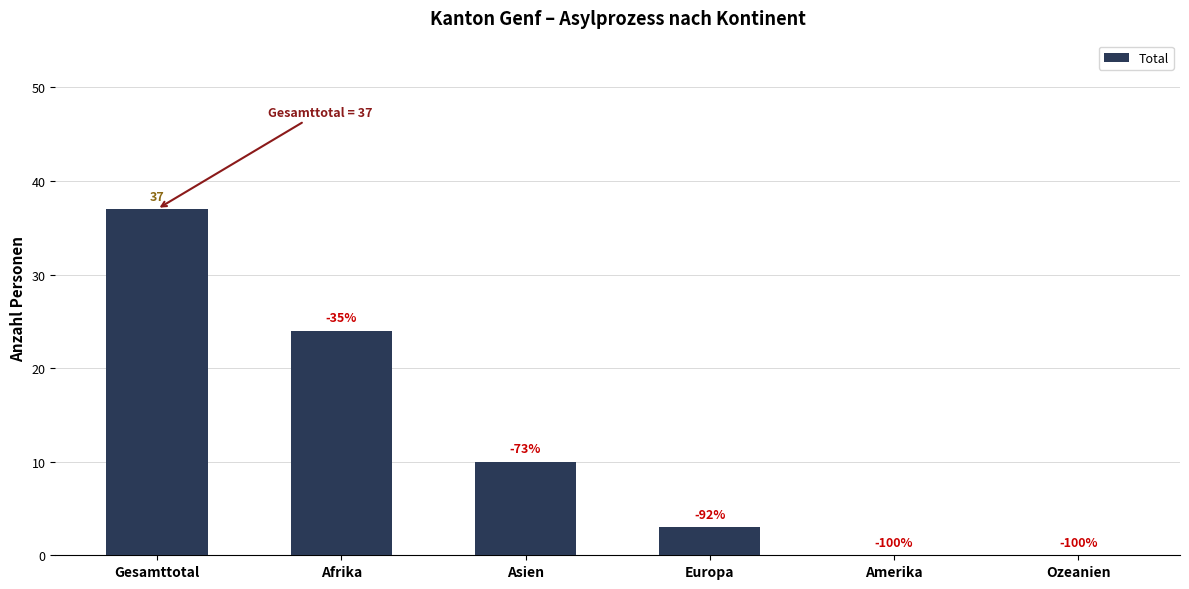

What is the change in value from Asien to Ozeanien?

-10